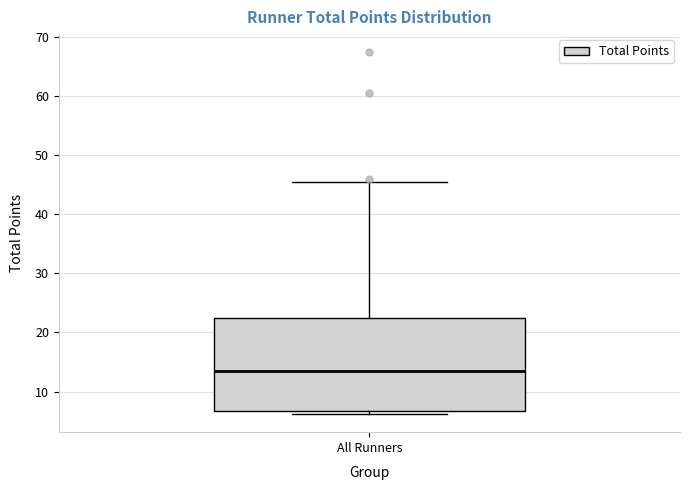

Read this box plot against the y-axis: the position of the median line, the range covered by the box, and the ends of both whiskers. The values are not printed on the chart, so give them approximately, as read against the axis.

median 14, box 7 to 22, whiskers 6 to 46